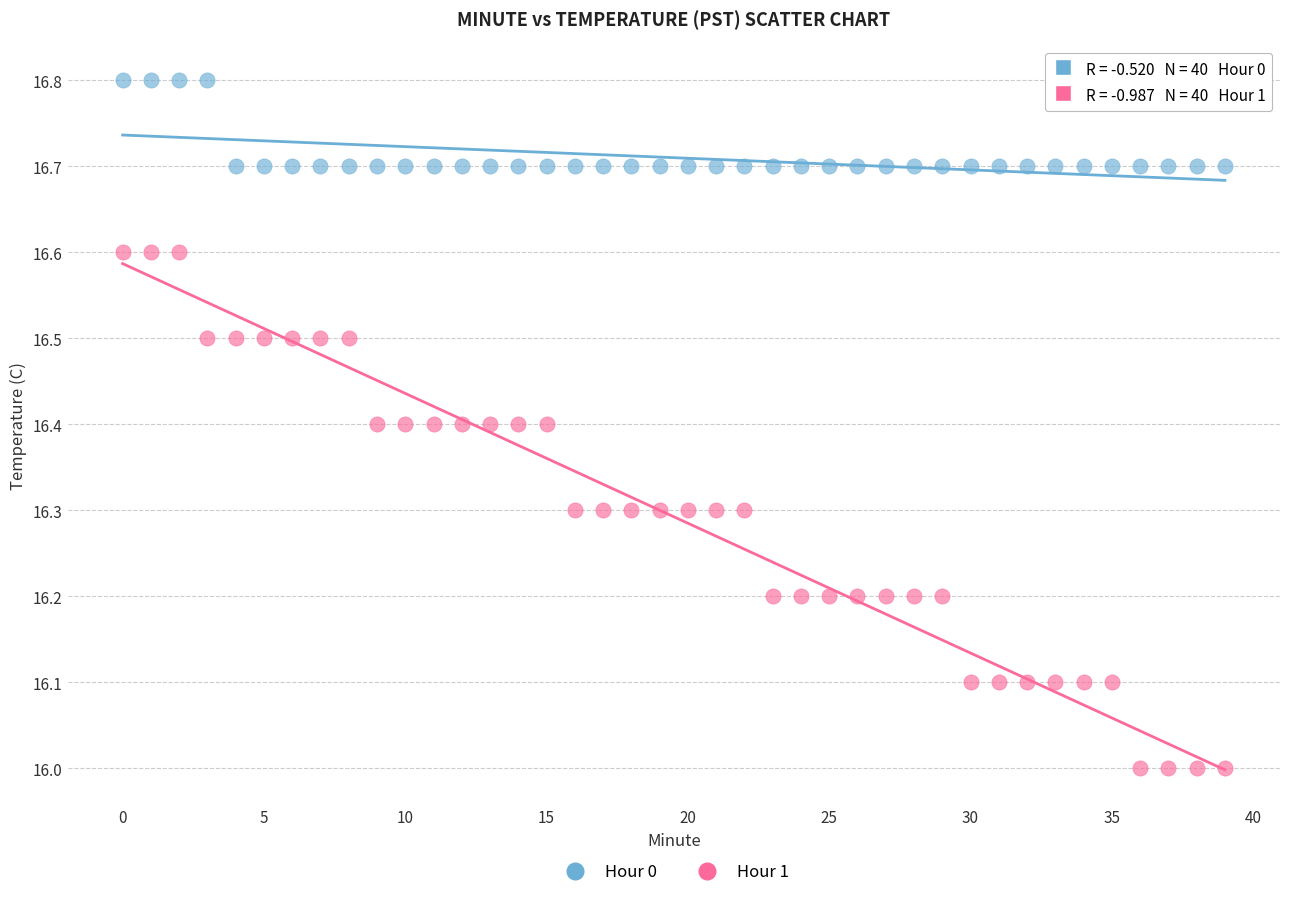

Which series reaches the maximum Y coordinate?

Hour 0